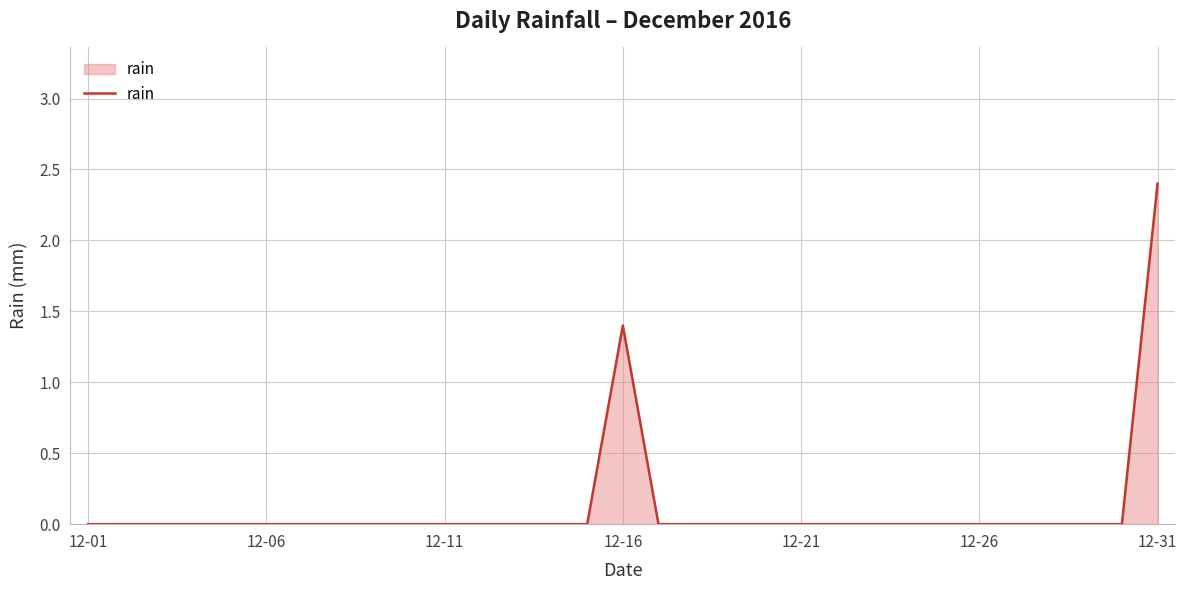

What is the maximum value shown in the chart?

2.4